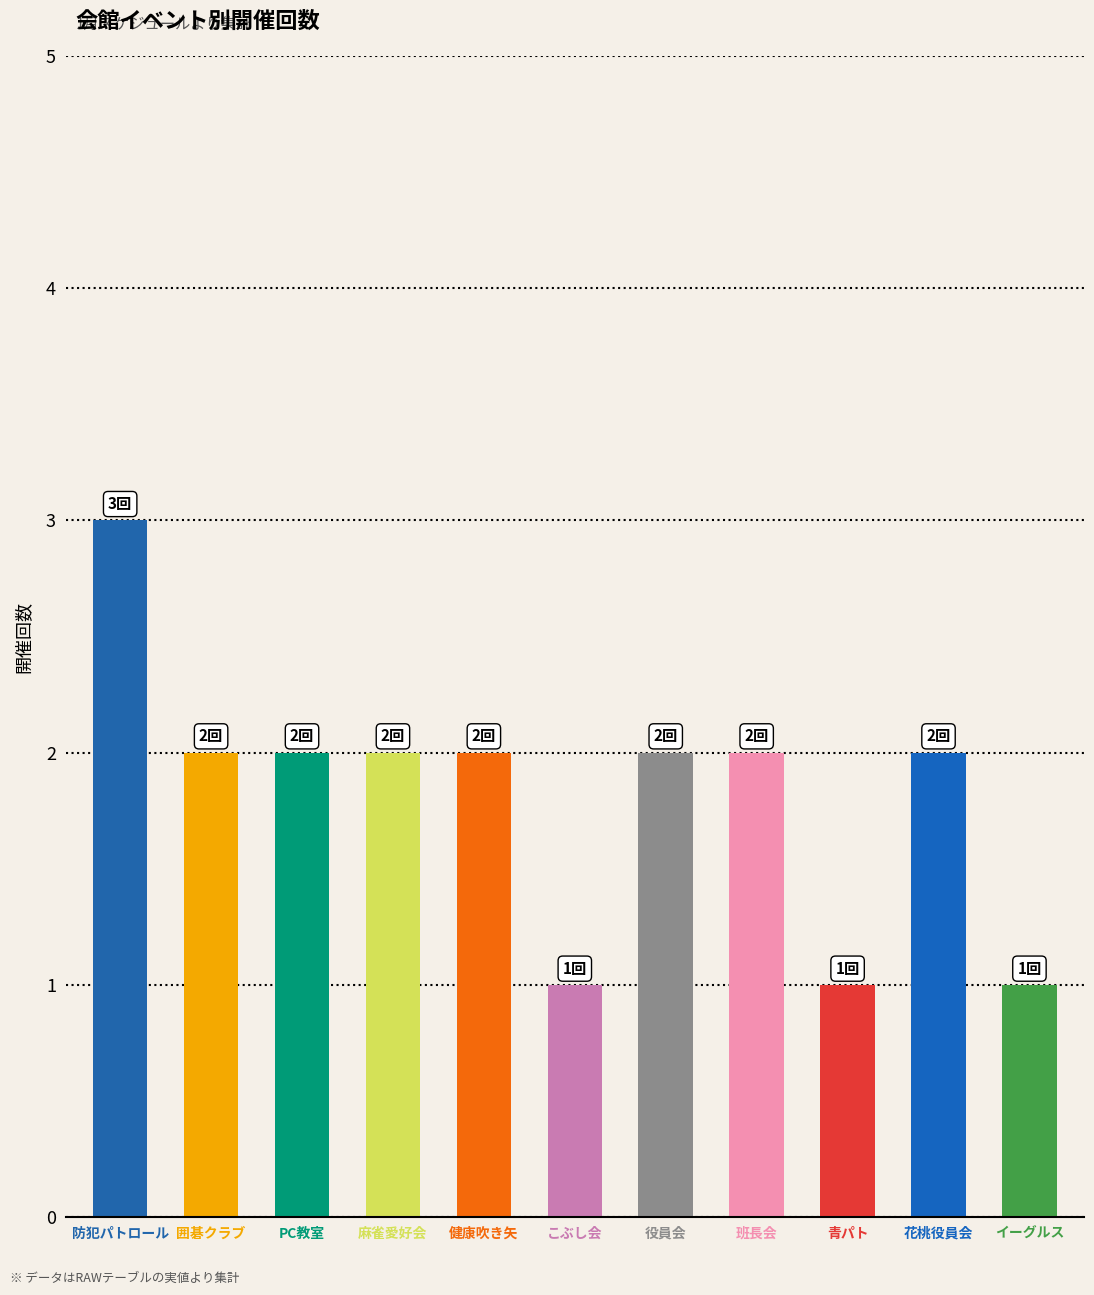

What is the value of the 2nd bar from the left?

2